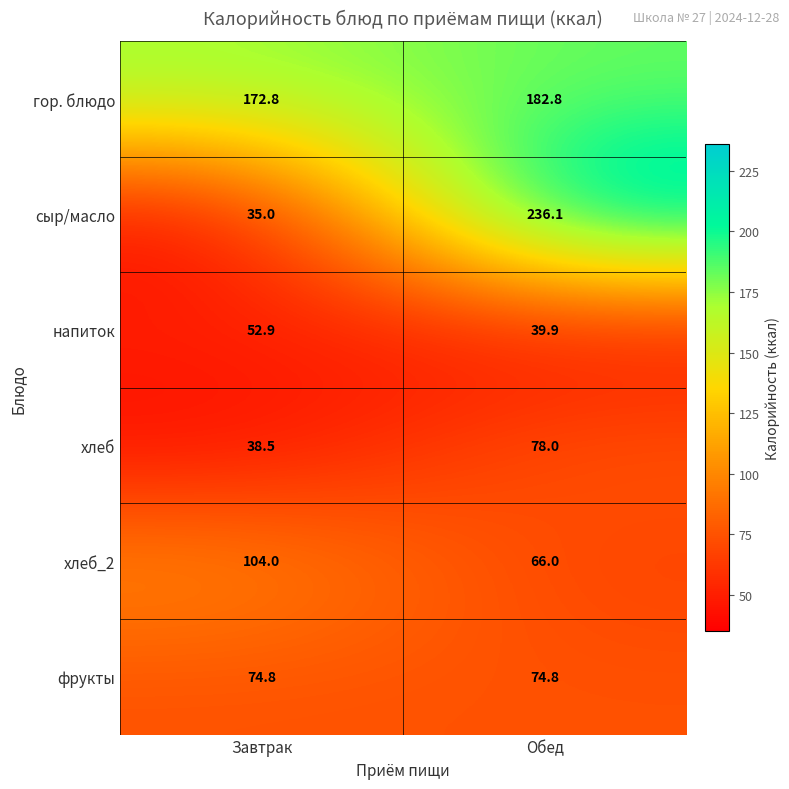

Which series has the largest total across all categories?

гор. блюдо